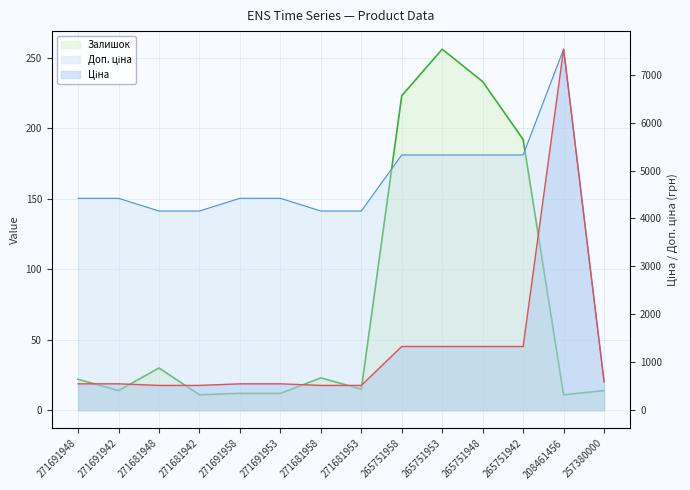

Between 271681948 and 271681953, which series saw the biggest shift?

Залишок